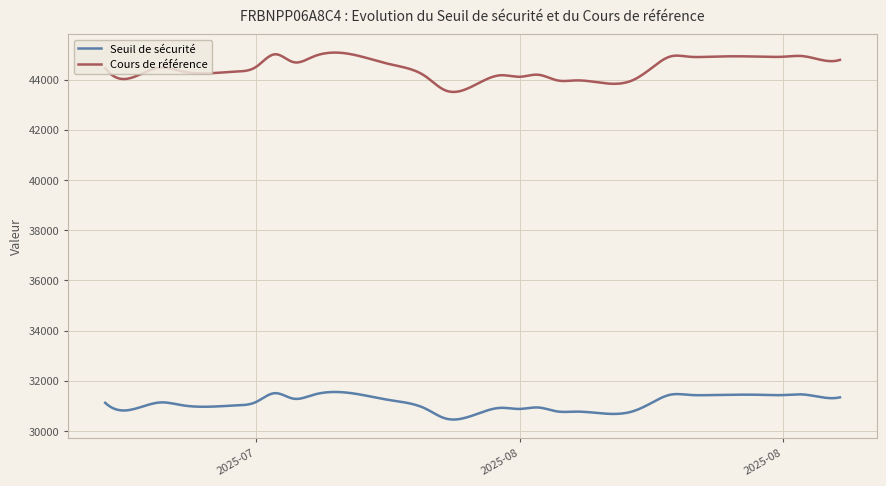

True or false: Cours de référence and Seuil de sécurité intersect in this chart.

False